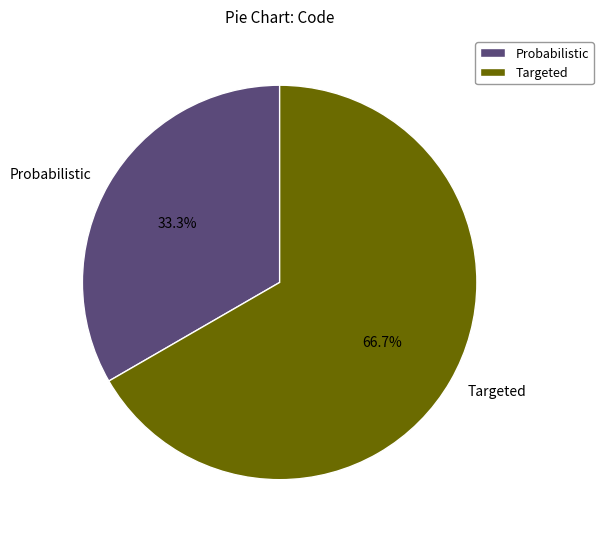

Which category has the smallest portion of the pie?

Probabilistic